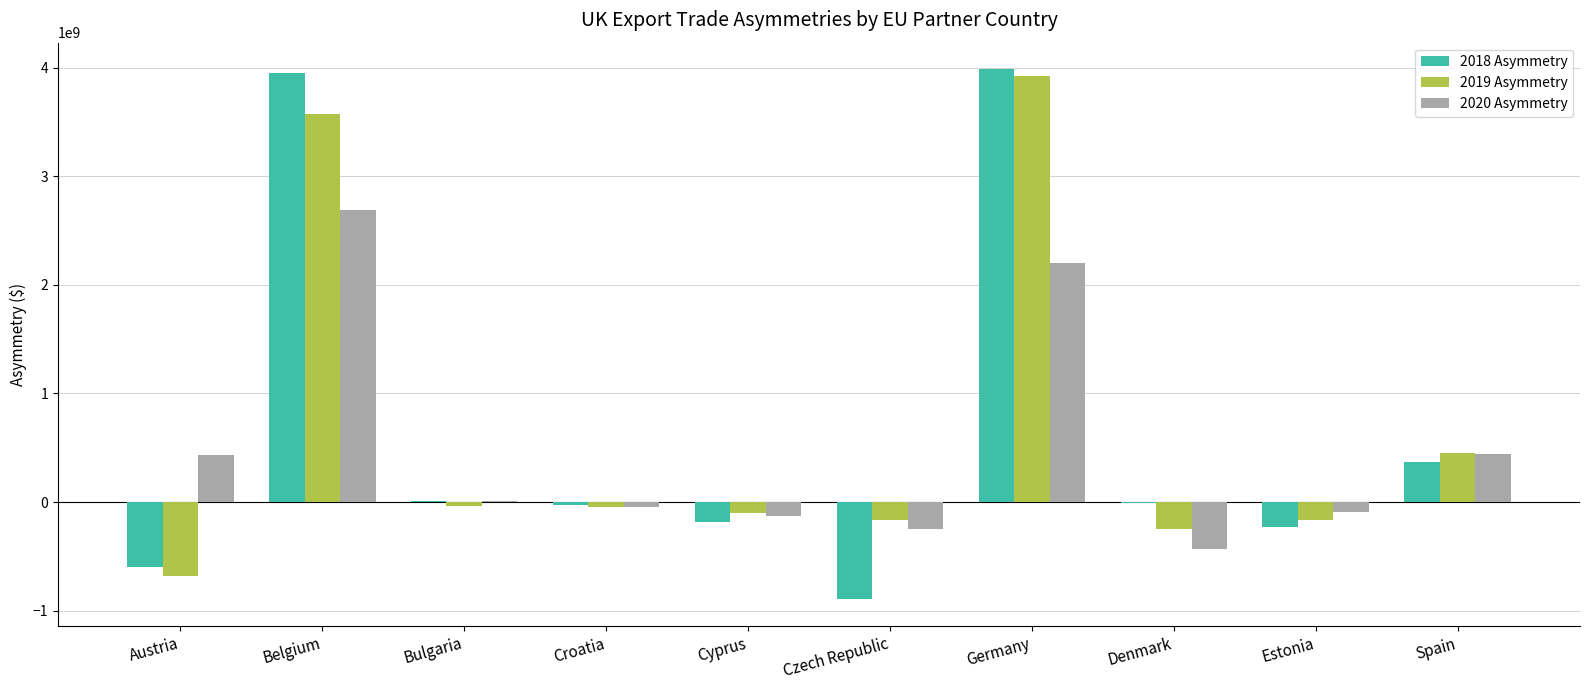

True or false: 2020 Asymmetry has a value of -126095658 at Cyprus.

True